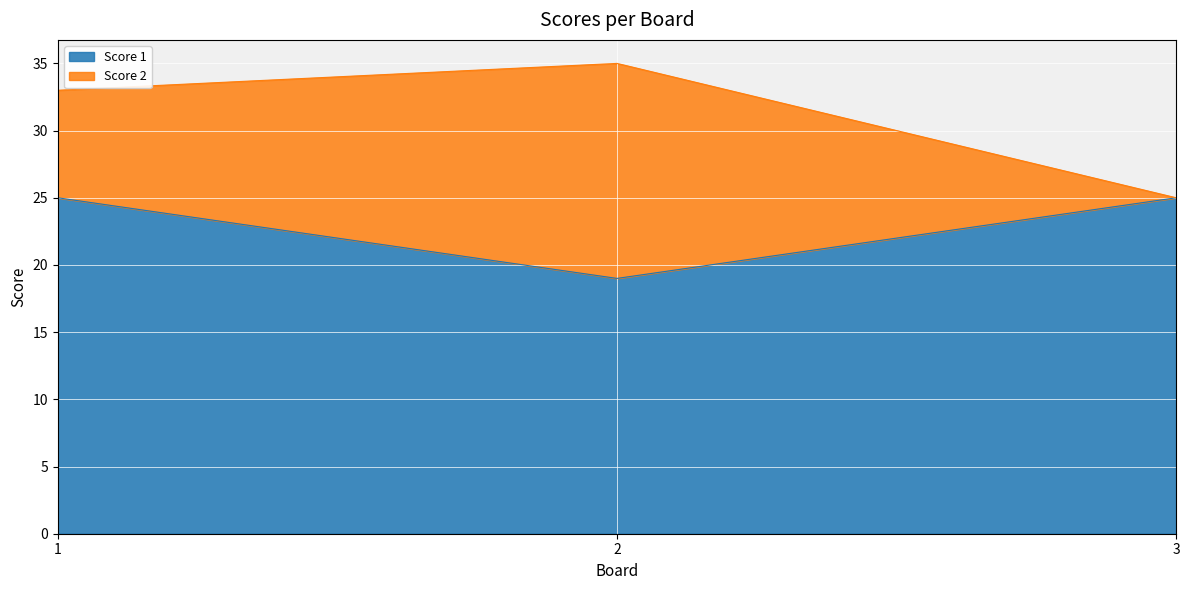

What is the sum of the values at 2 and 3?

44